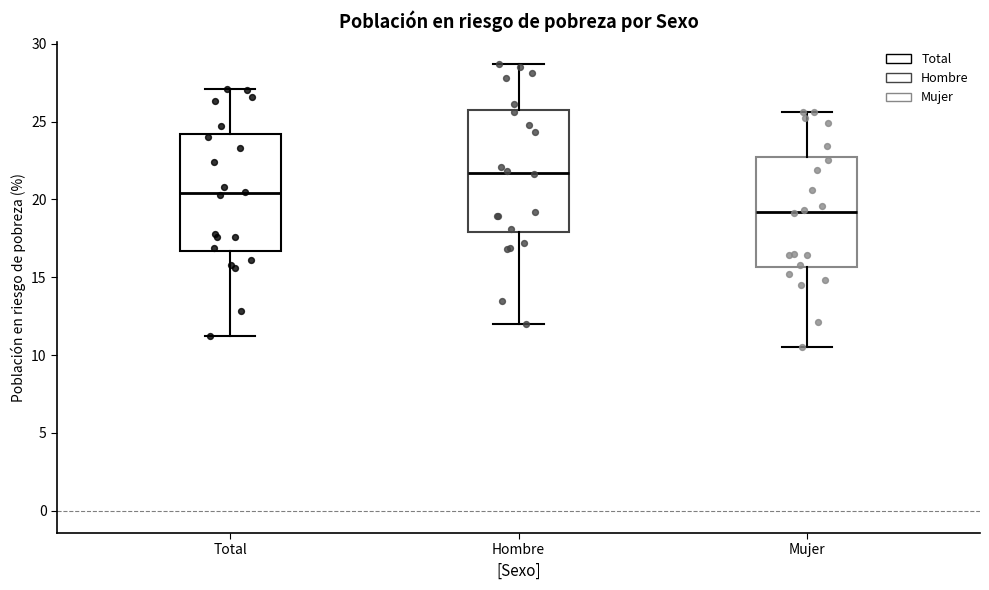

Reading left to right, transcribe this box plot: for each box, give where its median line is, the range the box spans, and where its two whiskers end, as read against the y-axis. The values are not printed on the chart, so give them approximately, as read against the axis.

Total: median 20.5, box 16.5 to 24.0, whiskers 11.0 to 27.0
Hombre: median 21.5, box 18.0 to 25.5, whiskers 12.0 to 28.5
Mujer: median 19.0, box 15.5 to 22.5, whiskers 10.5 to 25.5